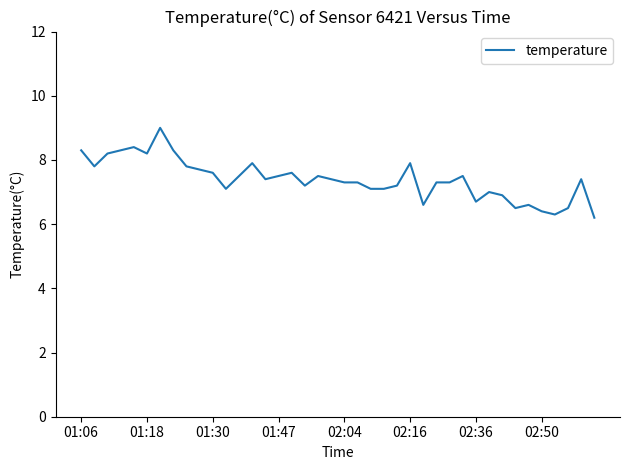

What is the difference between the maximum and minimum values?

2.8